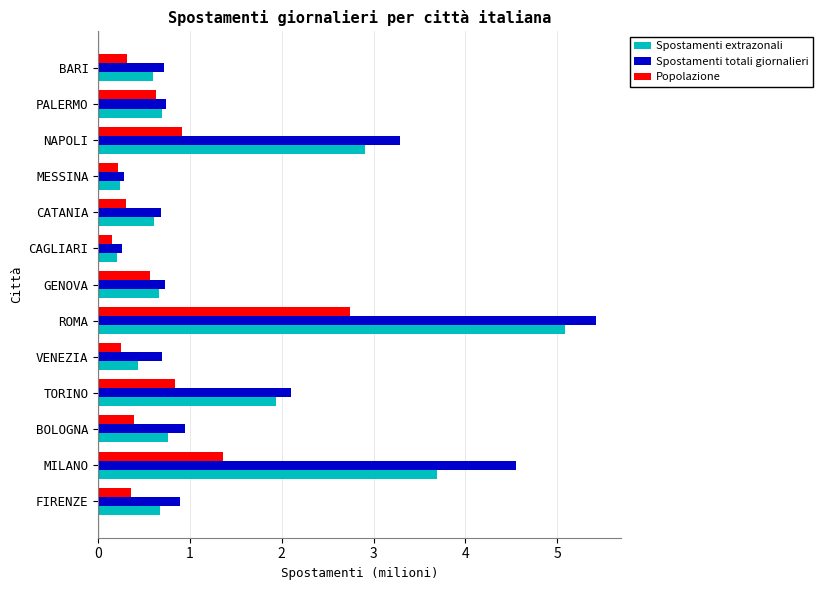

How many categories are shown in the chart?

13